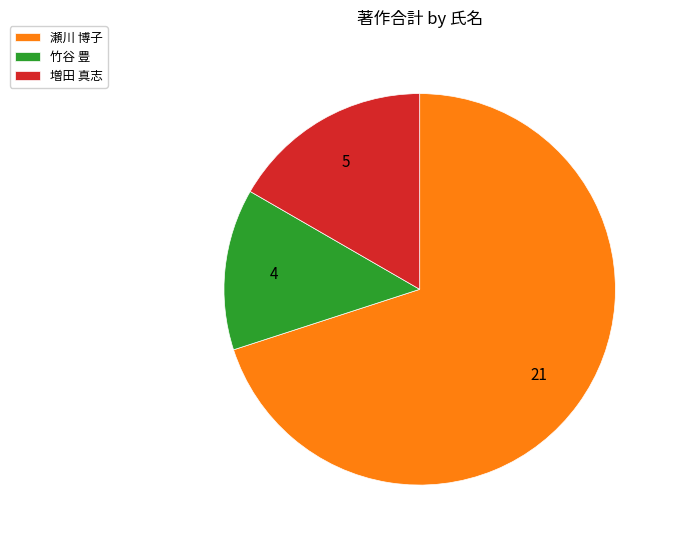

How many slices are in this pie chart?

3